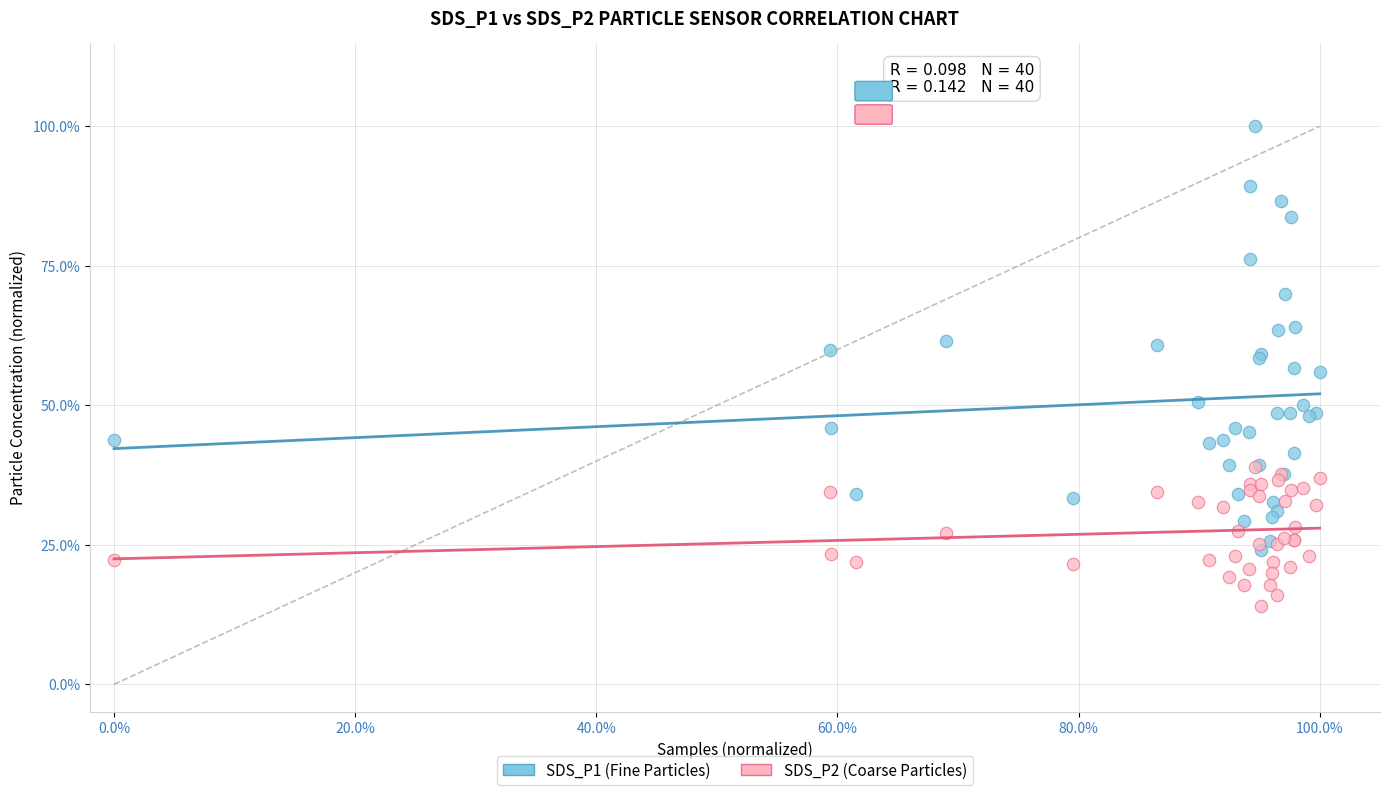

Which series reaches the maximum Y coordinate?

SDS_P1 (Fine Particles)